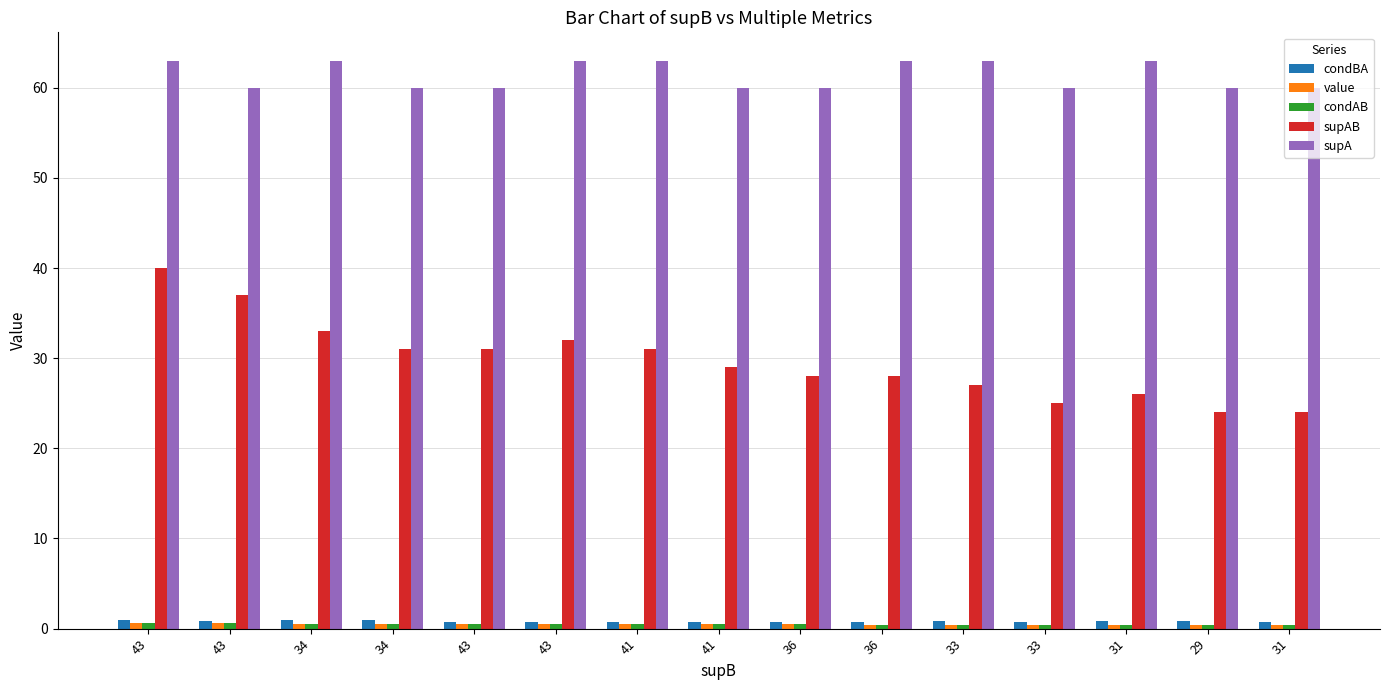

Which series has the widest spread of values?

supAB